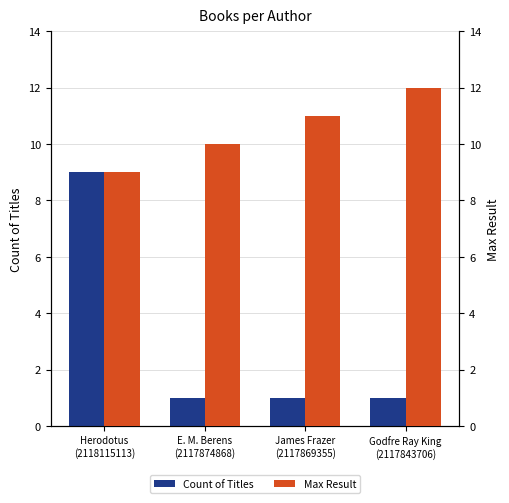

At how many categories does at least one series exceed 5?

4